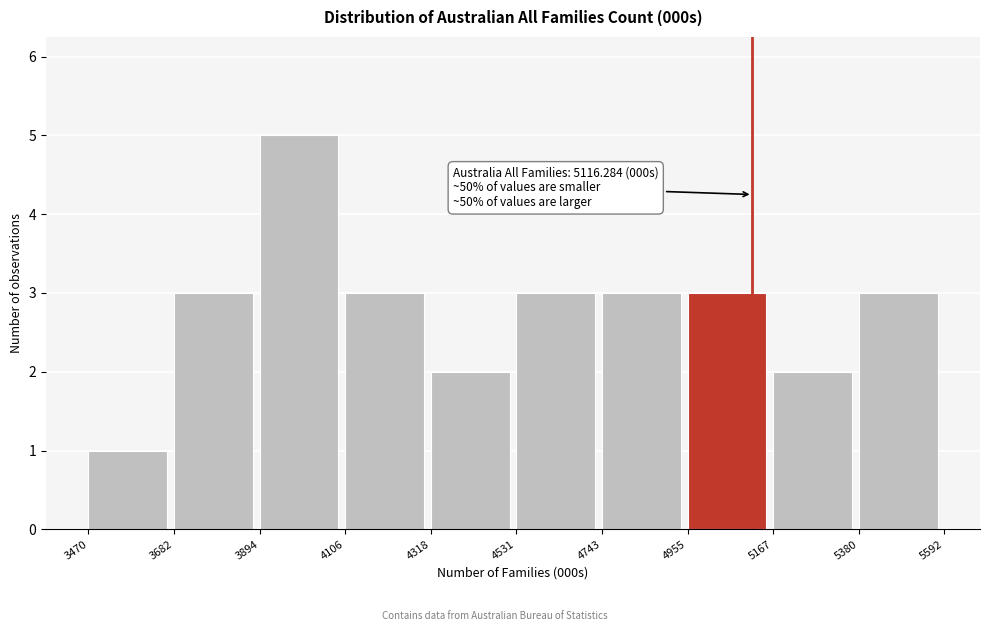

Which range on the x-axis has the tallest bar?

3894 to 4106